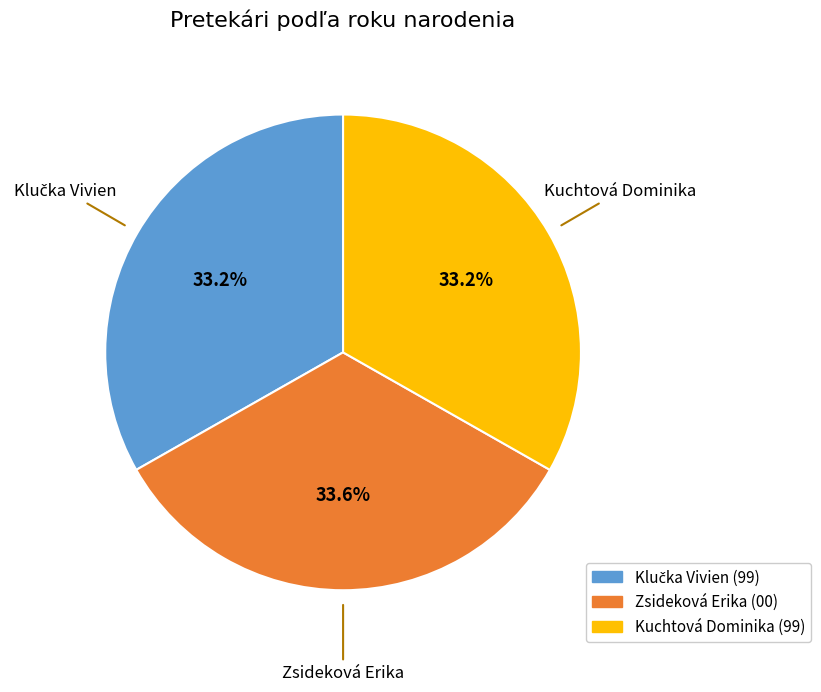

Count the number of slices in the pie.

3